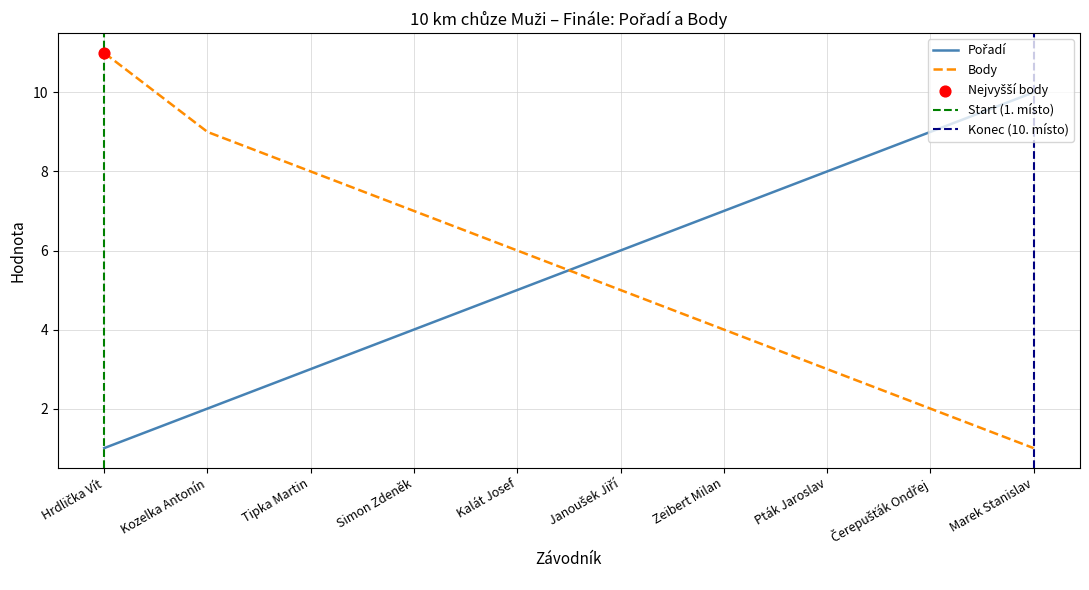

What is the total value across all series at Pták Jaroslav?

11